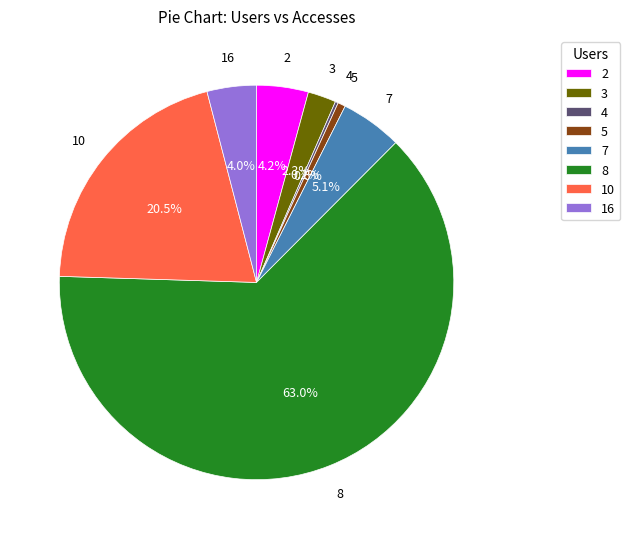

To the nearest percent, what is the average slice percentage?

12%